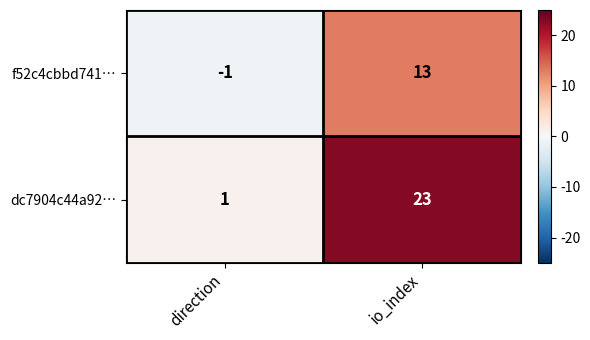

What is the smallest value displayed?

-1